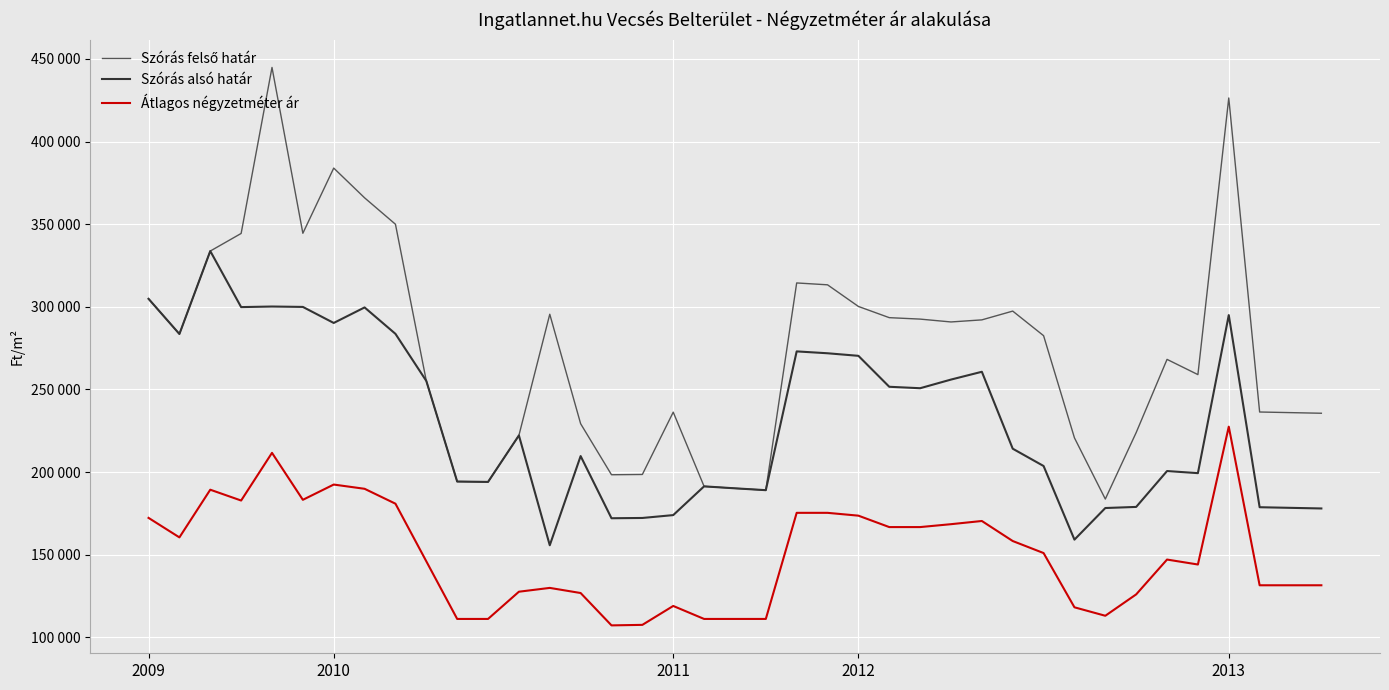

True or false: Szórás alsó határ and Szórás felső határ cross at least once.

False